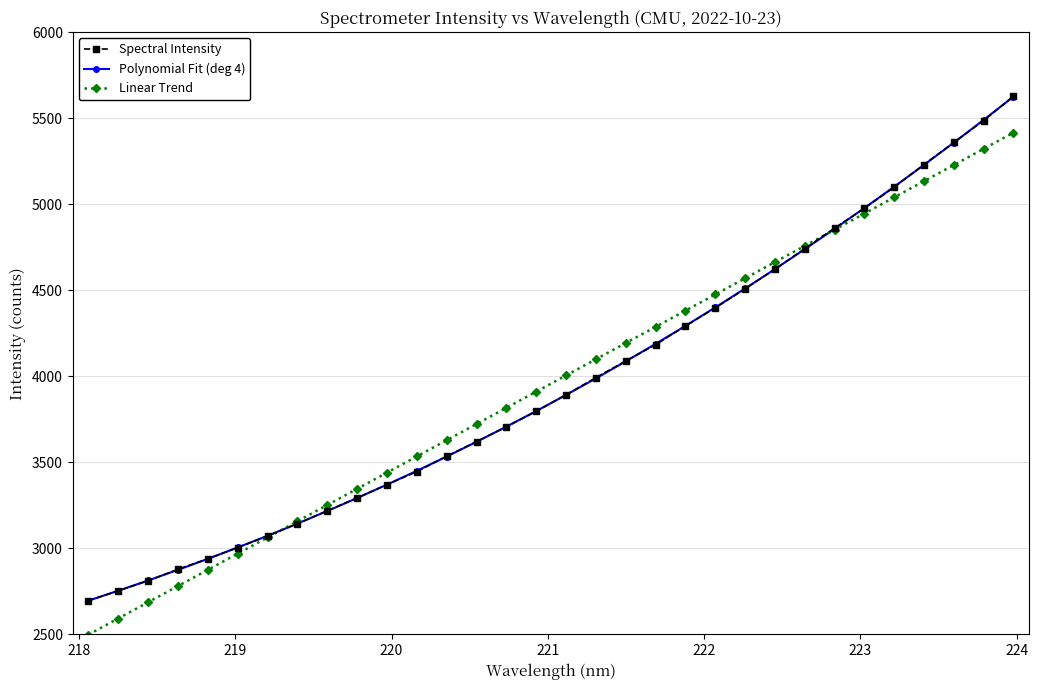

What is the smallest value displayed?

2497.7